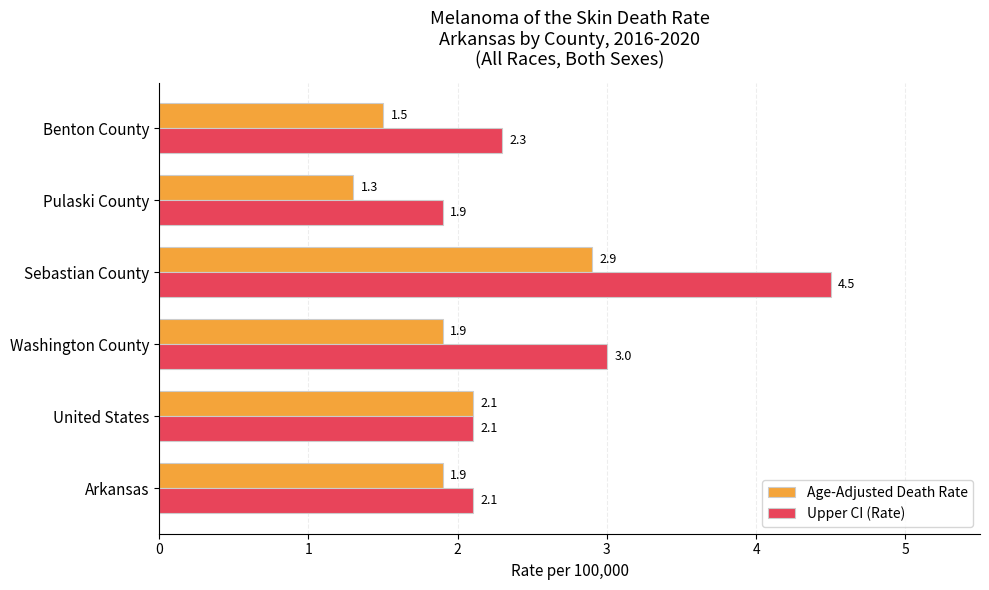

What is the spread (max minus min) of values at Washington County?

1.1